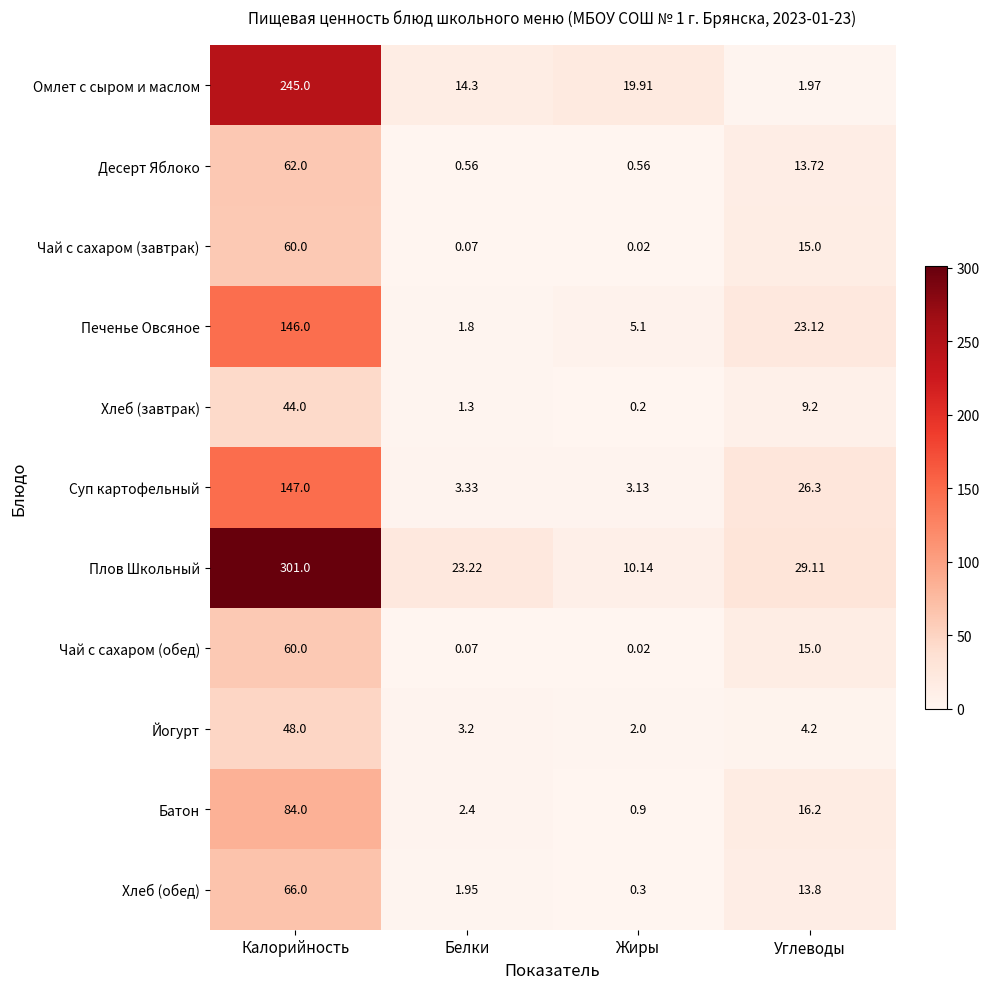

Between Жиры and Углеводы, which series saw the biggest shift?

Суп картофельный